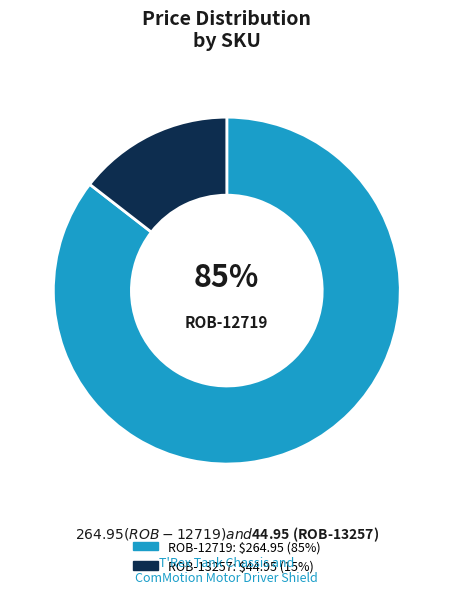

To the nearest percent, what is the average slice percentage?

50%